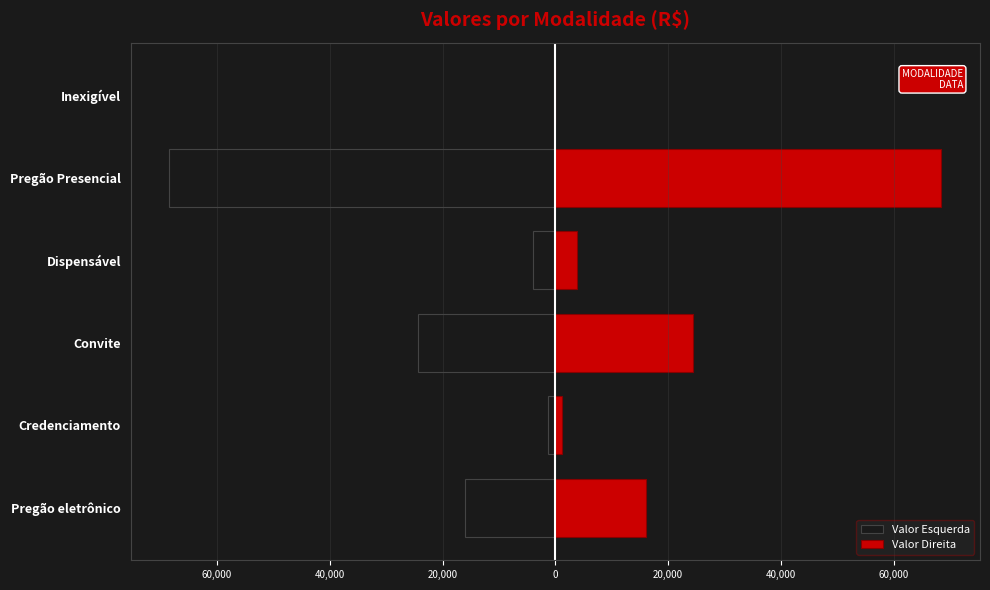

How many groups of bars are there?

6